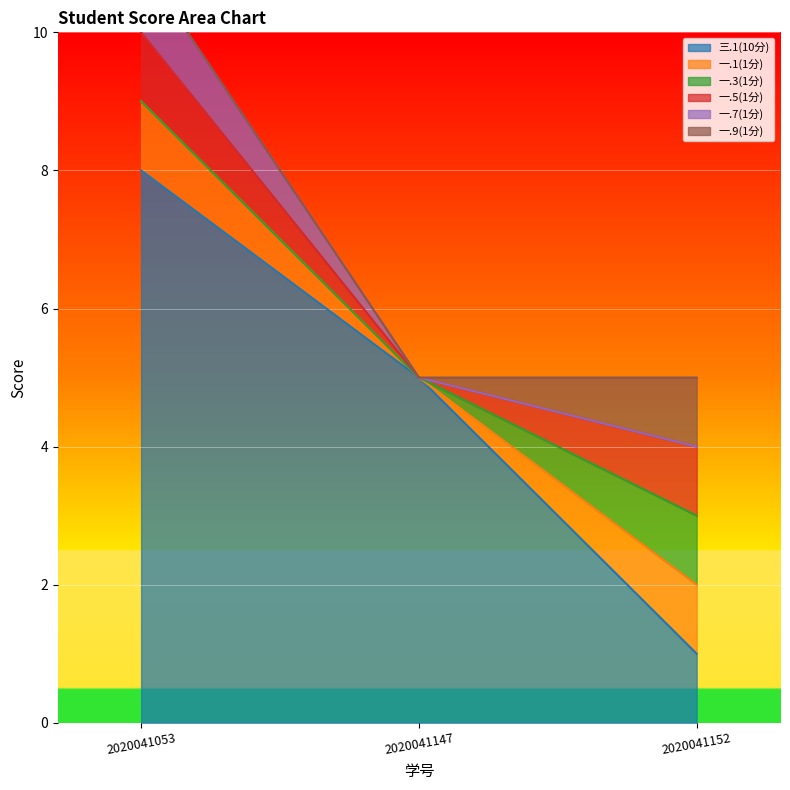

True or false: 一.9(1分) has a value of 2 at 2020041152.

False